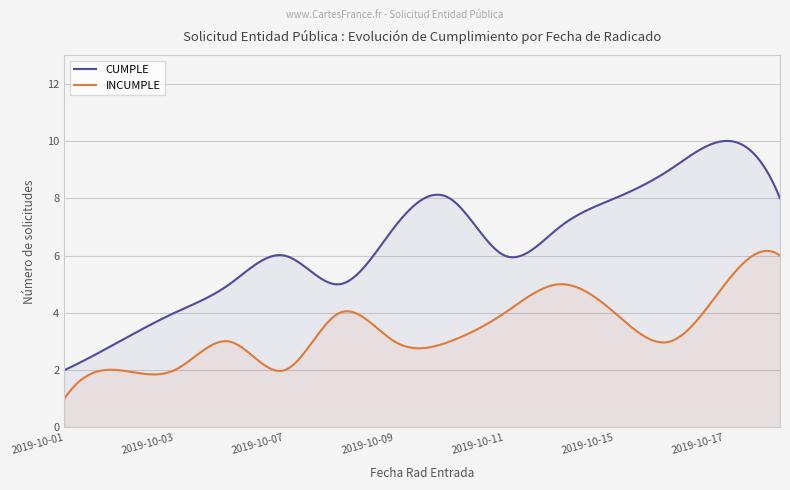

The value of CUMPLE at 2019-10-15 is 13. True or false?

False